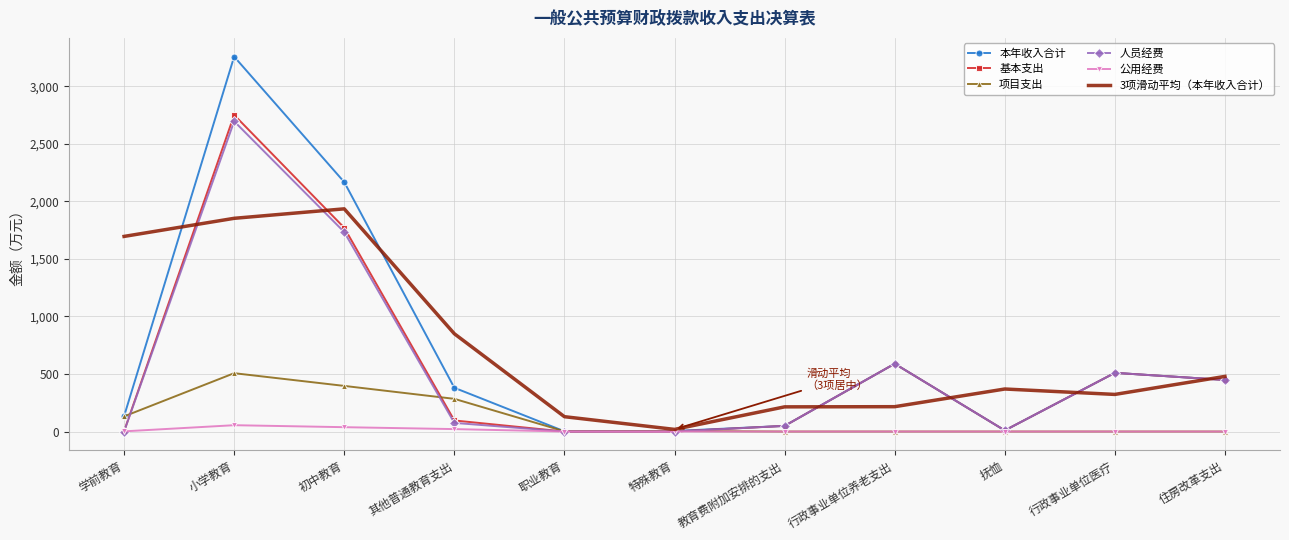

At which label is 项目支出 closest to 253?

其他普通教育支出